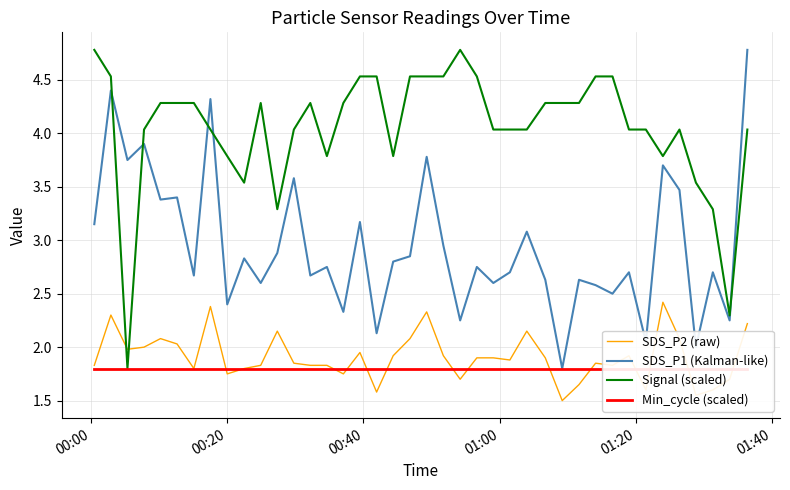

In Signal (scaled), how many points are higher than both neighbors (excluding endpoints)?

4